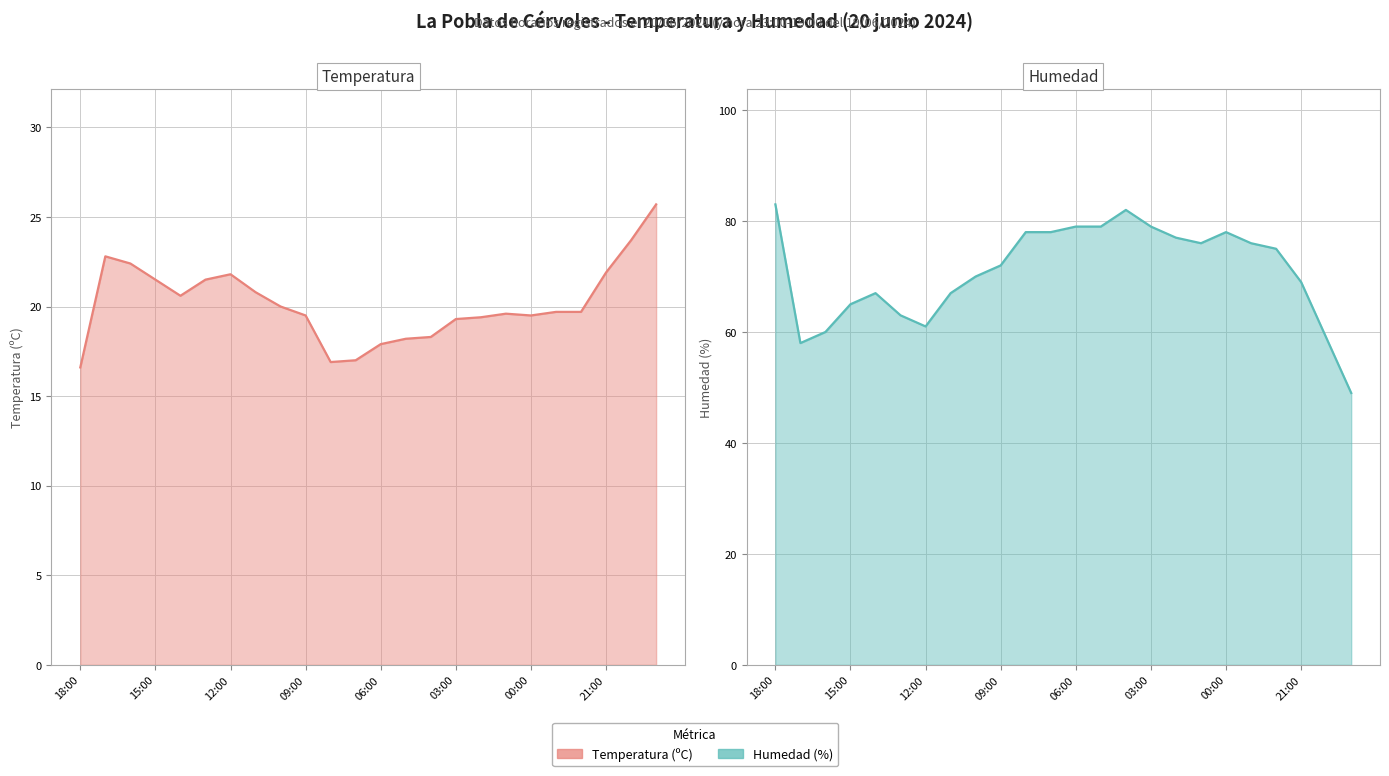

What is the difference between the highest and lowest values at 23:00?

56.3